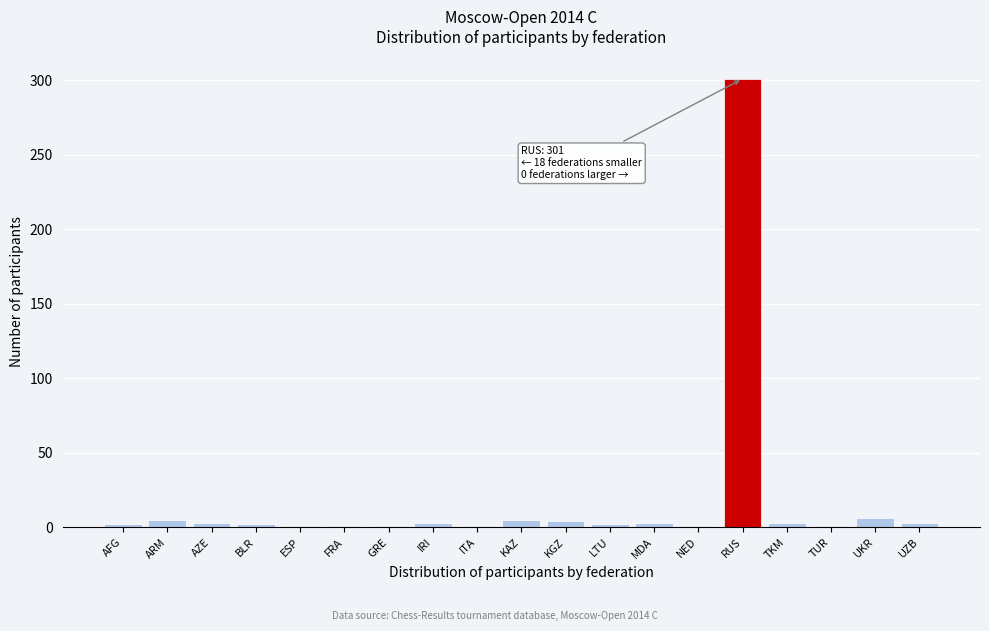

What is the label of the 17th bar from the left?

TUR